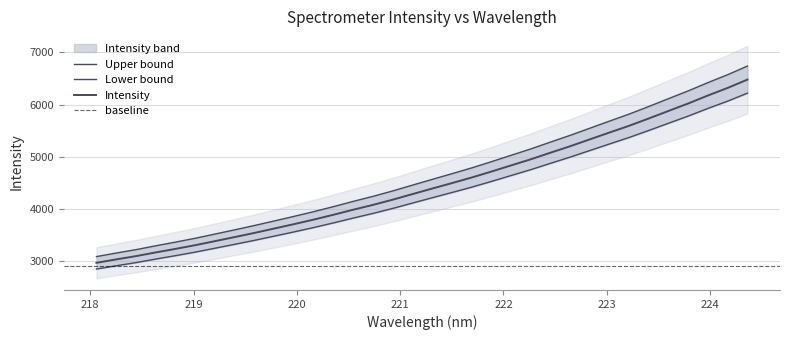

How many values in the y series are below 4567?

17